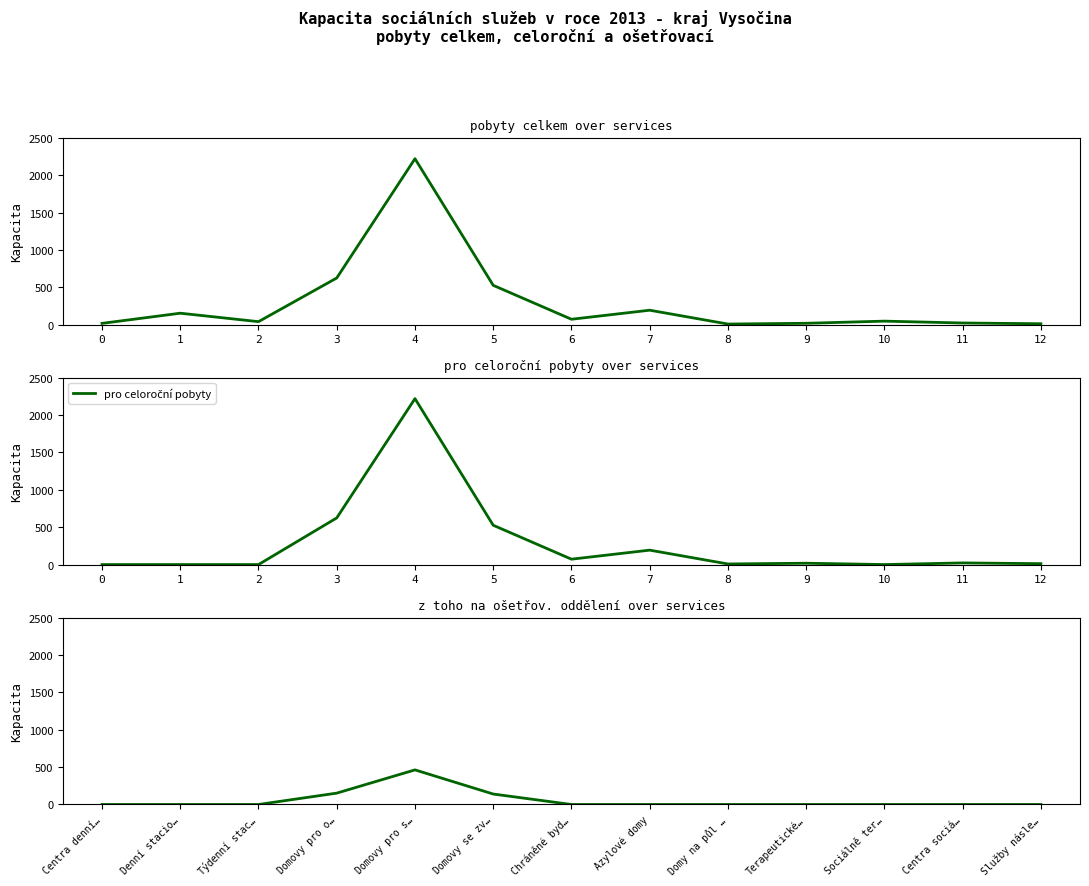

List the labels in order of pobyty celkem value, smallest first.

8, 12, 0, 9, 11, 2, 10, 6, 1, 7, 5, 3, 4